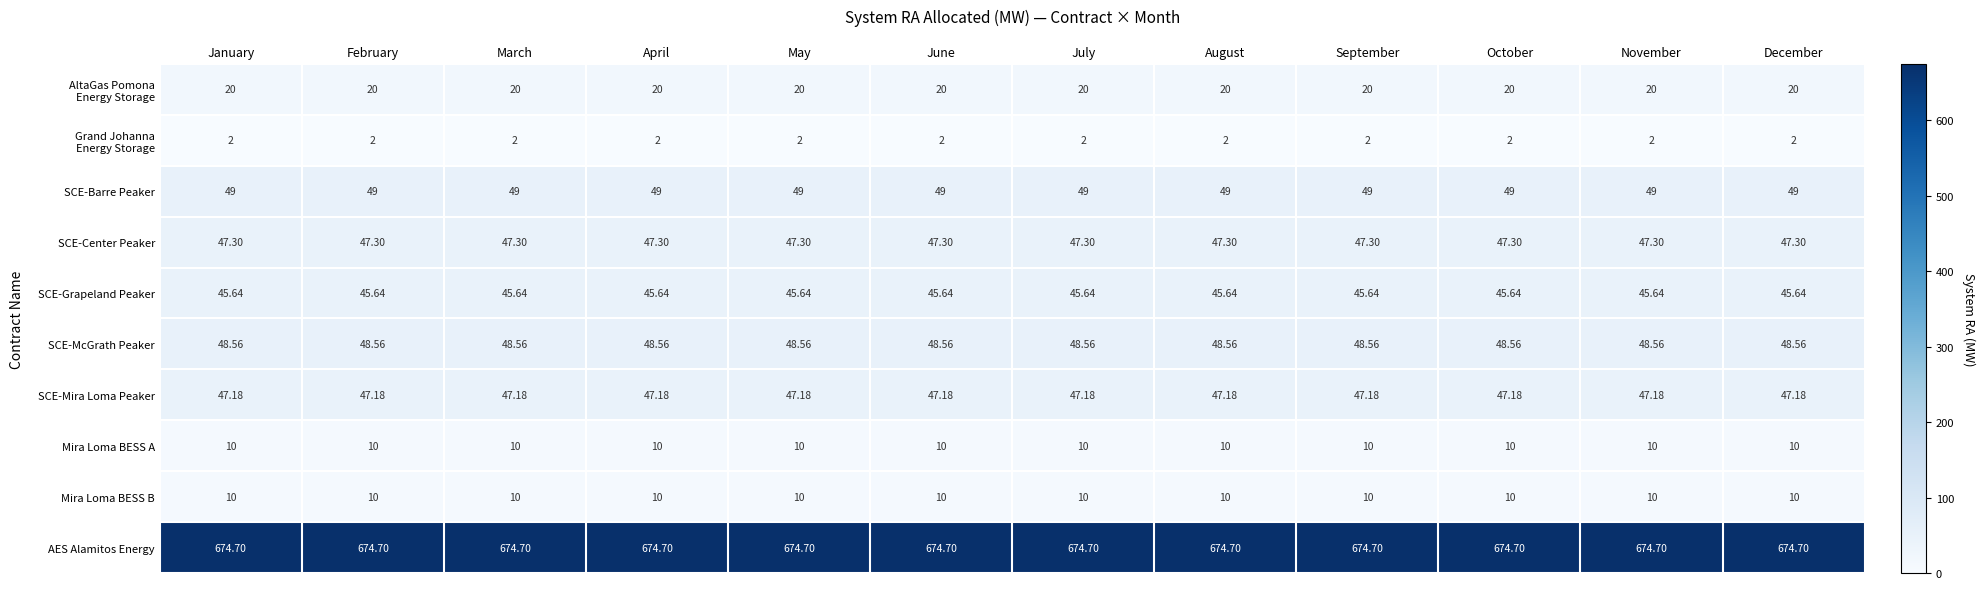

Is the value of SCE-Mira Loma Peaker at December greater than the value of SCE-Grapeland Peaker at January?

Yes